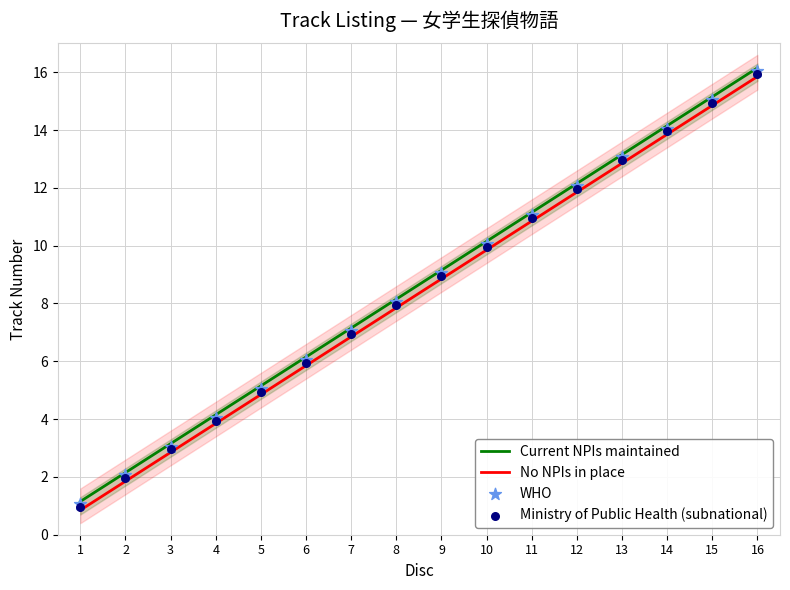

What is the total value across all series at 7?

28.0